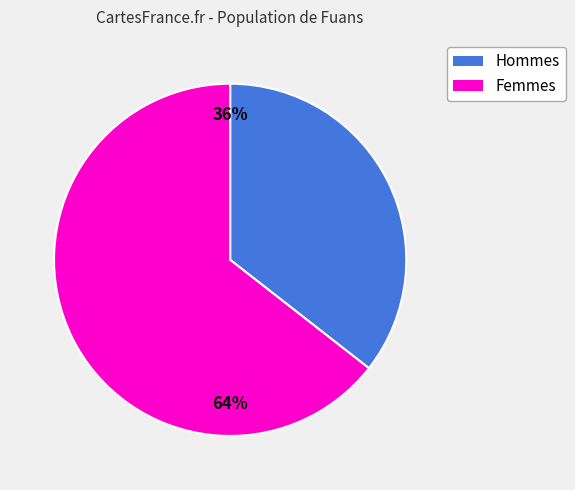

Is there any slice that represents more than half of the pie?

Yes